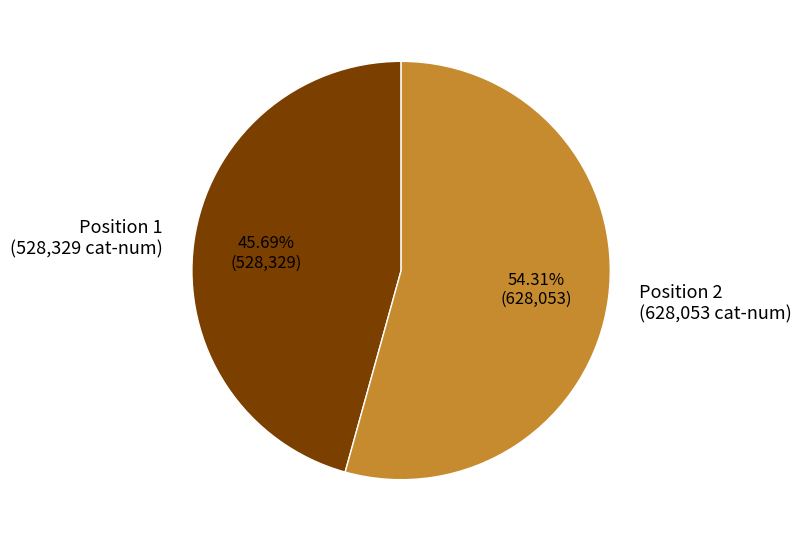

Is there a majority slice in this chart?

Yes